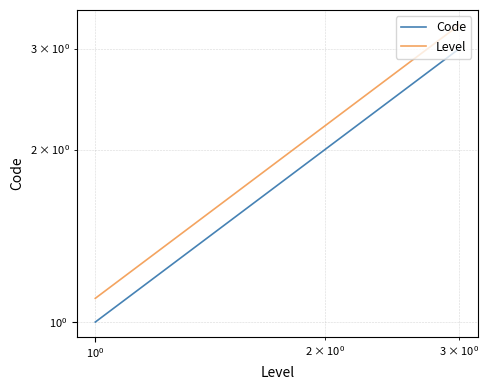

What is the value of the Code point at the 2nd from the left?

2.0